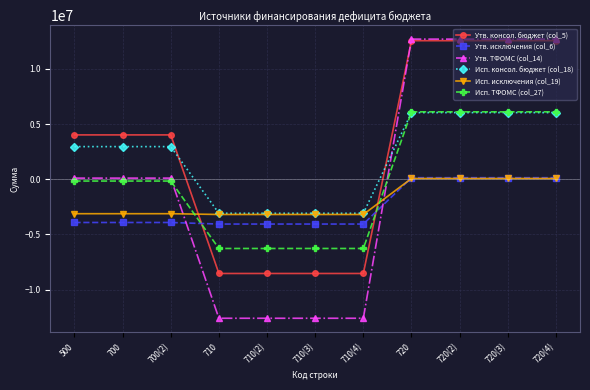

What is the smallest value displayed?

-12596100.0